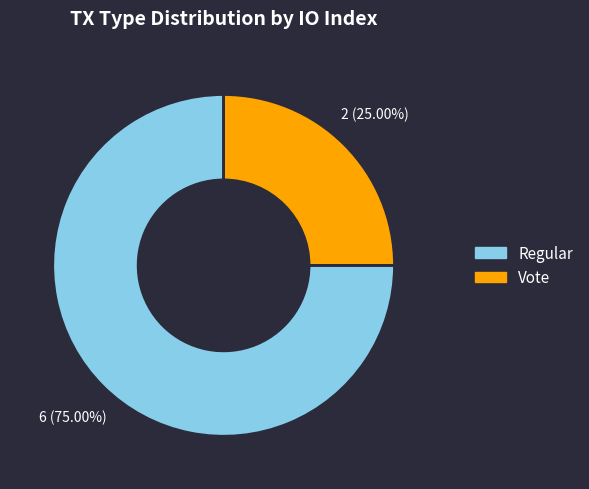

How many slices are in this pie chart?

2